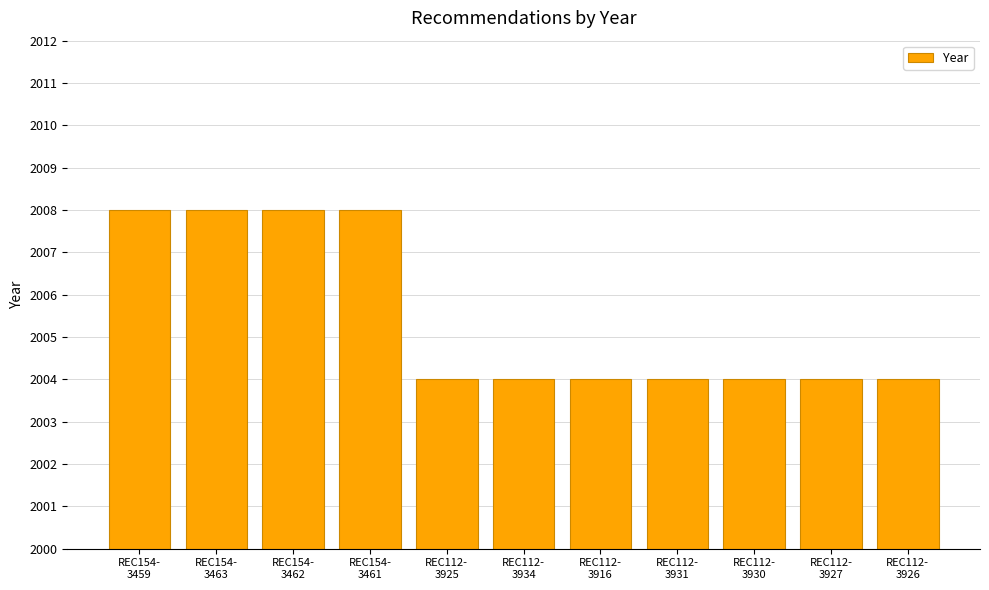

The chart shows a value of 2004 at REC112-
3925. True or false?

True